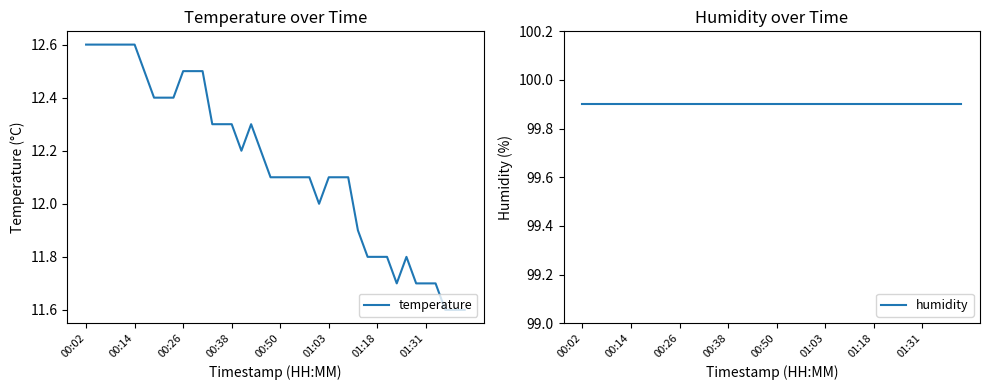

True or false: temperature has a value of 12.6 at 00:02.

True